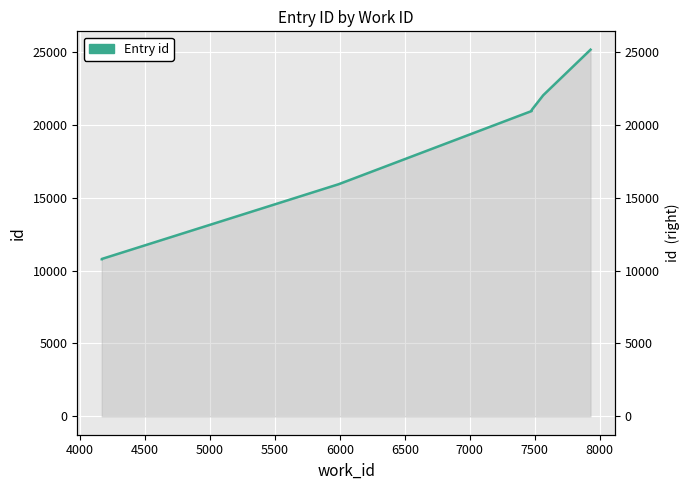

What is the value of the 10th point from the left?

25155